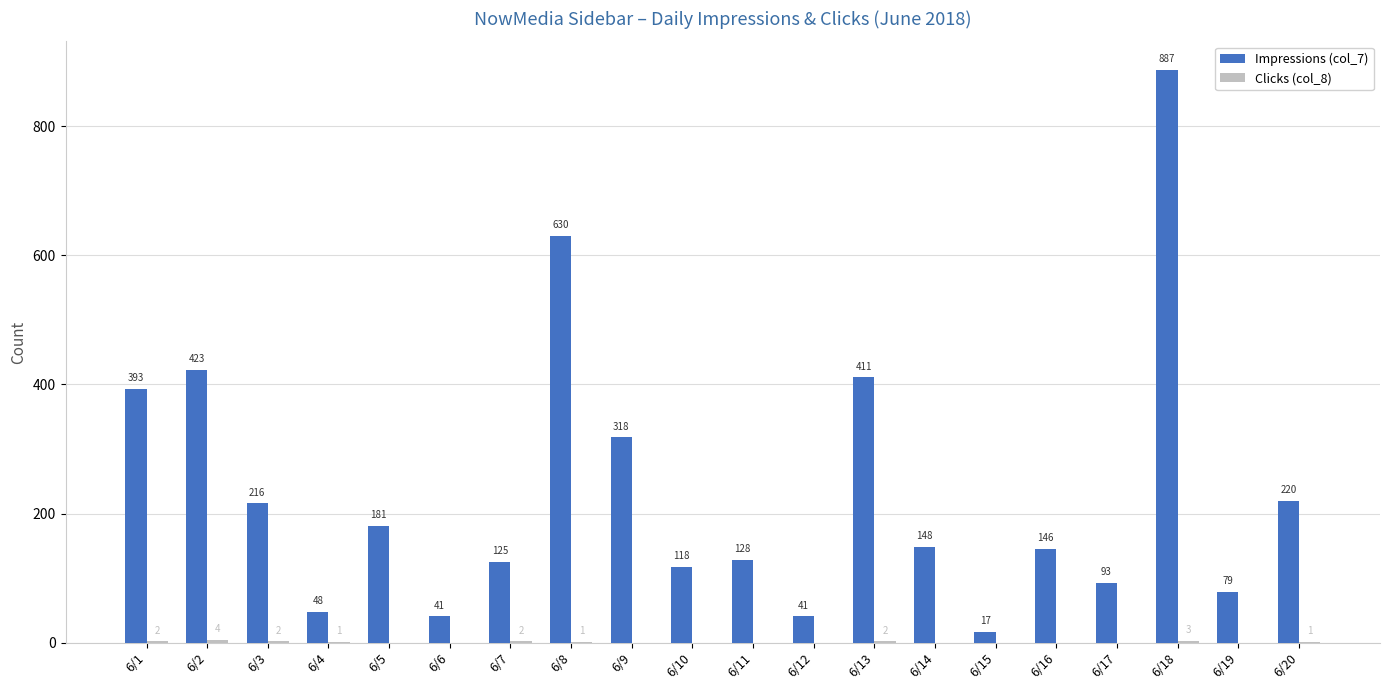

What is the sum of the Impressions (col_7) values at 6/9 and 6/16?

464